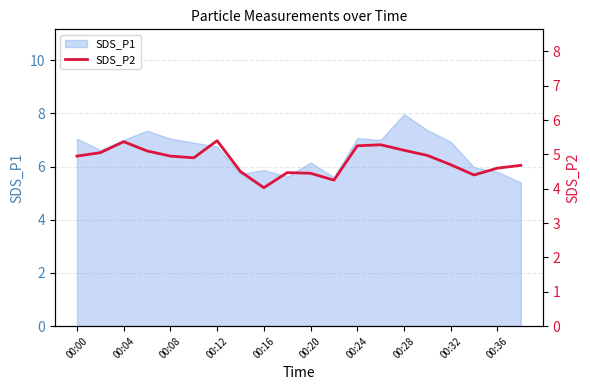

The value of SDS_P1 at 00:00 is 2.2. True or false?

False